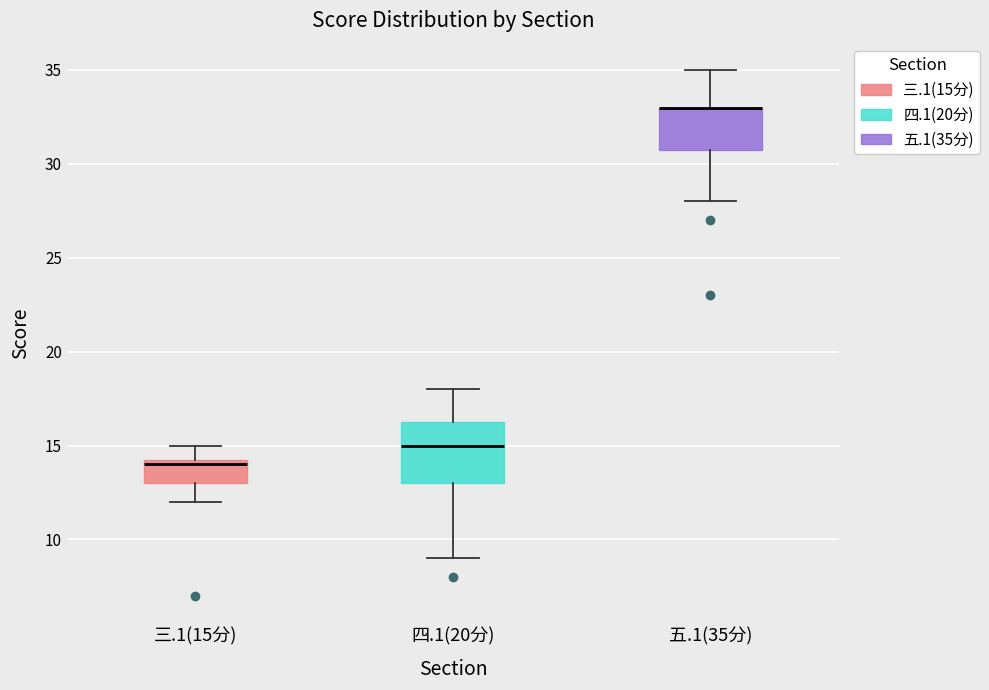

Comparing the boxes themselves (not the whiskers), which one is the tallest?

四.1(20分)